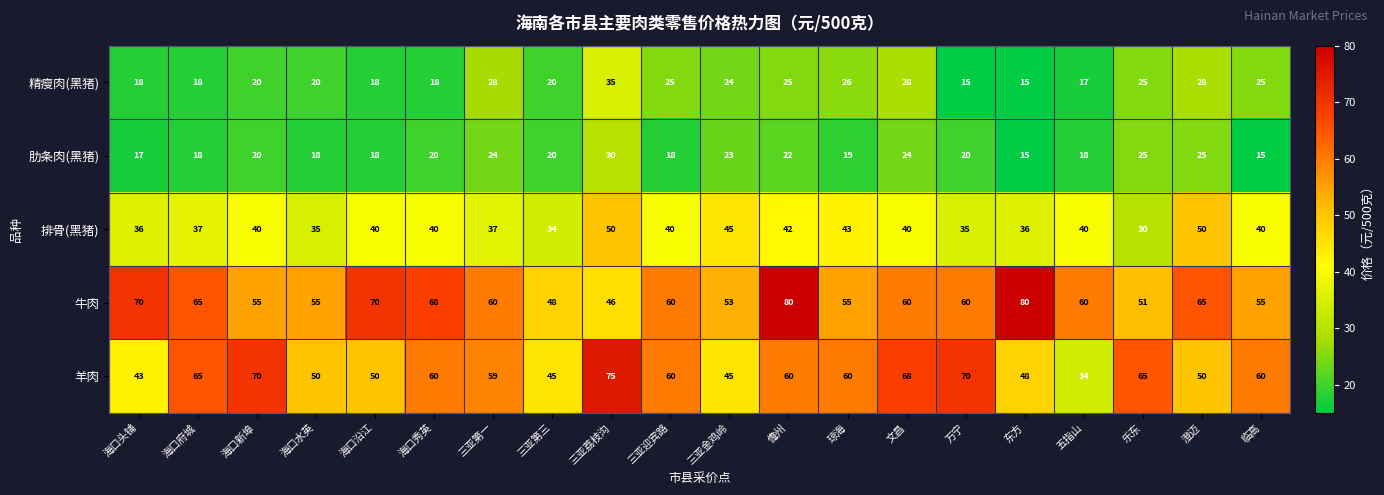

Which series changed the most between 三亚金鸡岭 and 东方?

牛肉